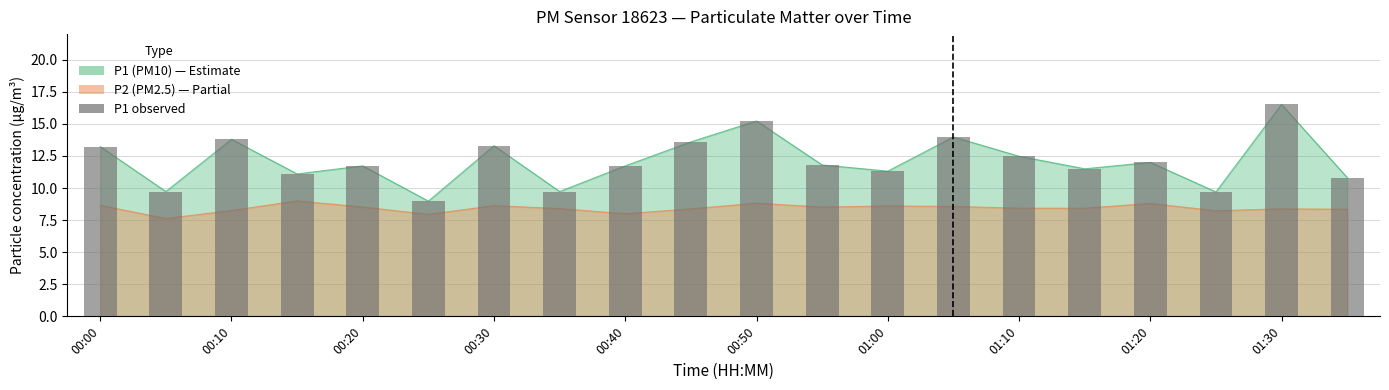

What is the value of the 10th bar from the left?

13.6